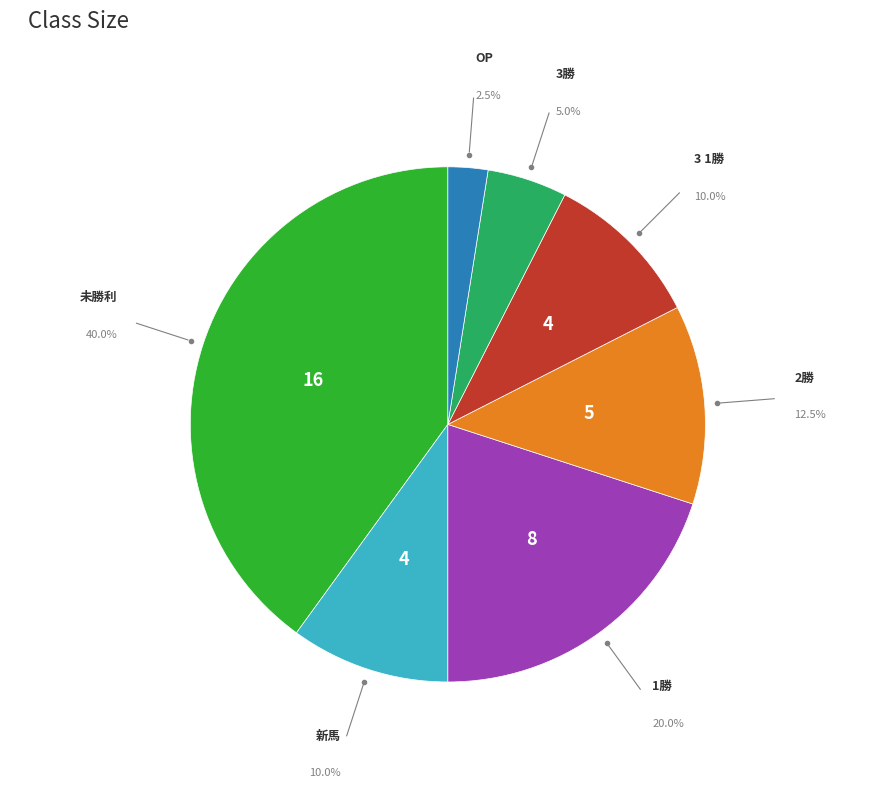

Which slice is the smallest?

OP